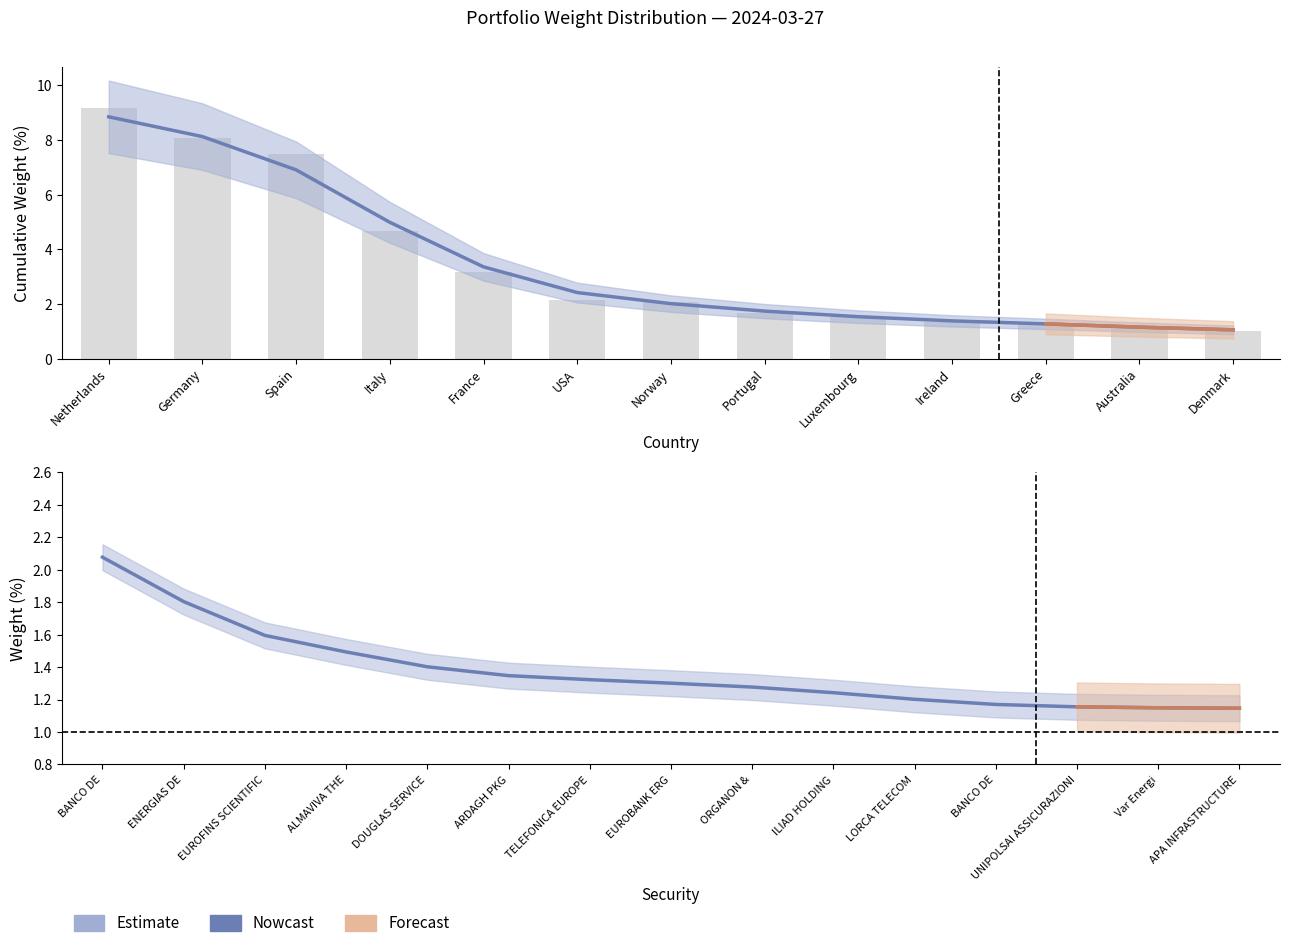

Which has a higher value, APA INFRASTRUCTURE or EUROBANK ERG?

EUROBANK ERG